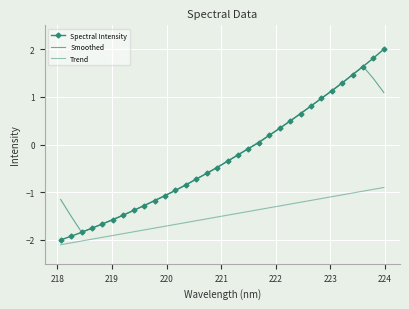

Which series ends up on top after the final intersection of Spectral Intensity and Smoothed?

Spectral Intensity